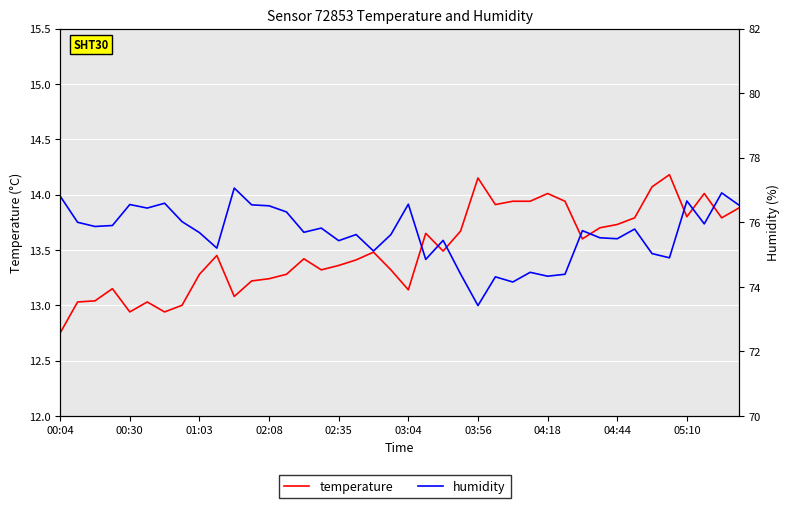

What is the minimum value for humidity?

73.4